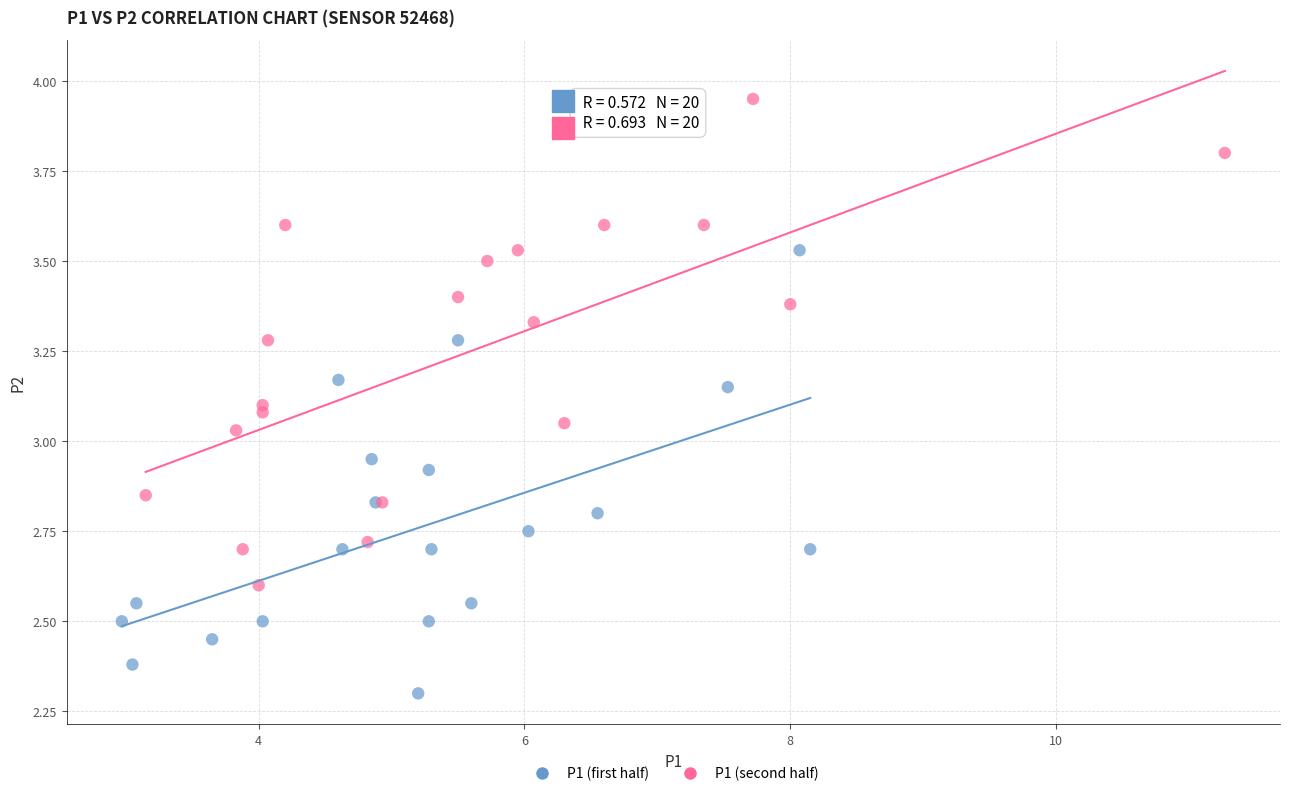

What are all the series names shown in the legend?

P1 (first half), P1 (second half)